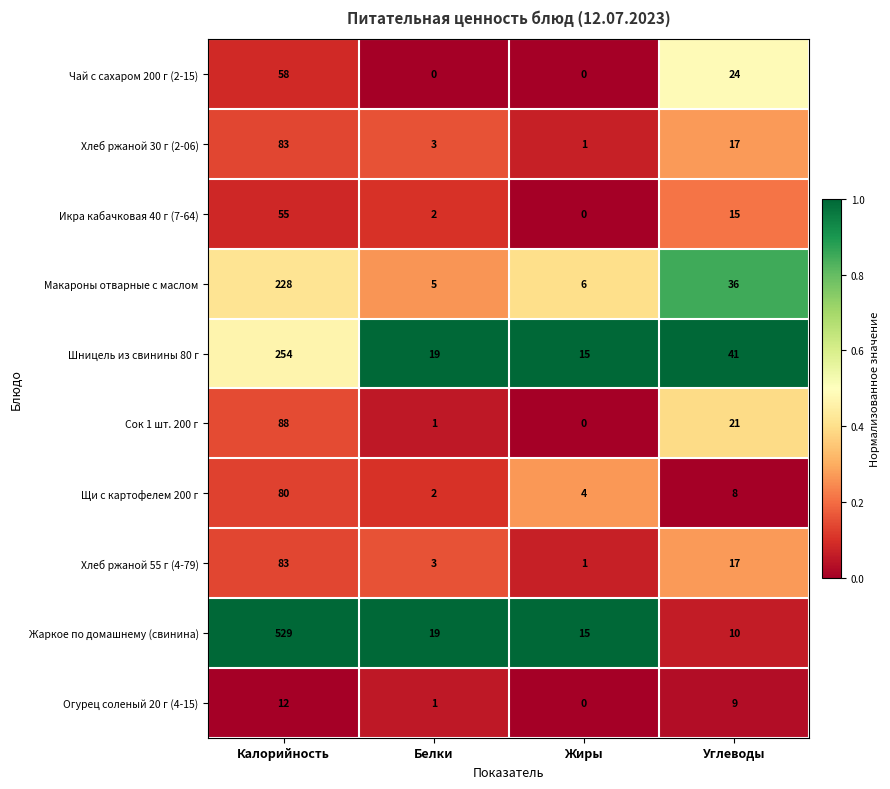

Is it true that Чай с сахаром 200 г (2-15) equals 20 at Белки?

False